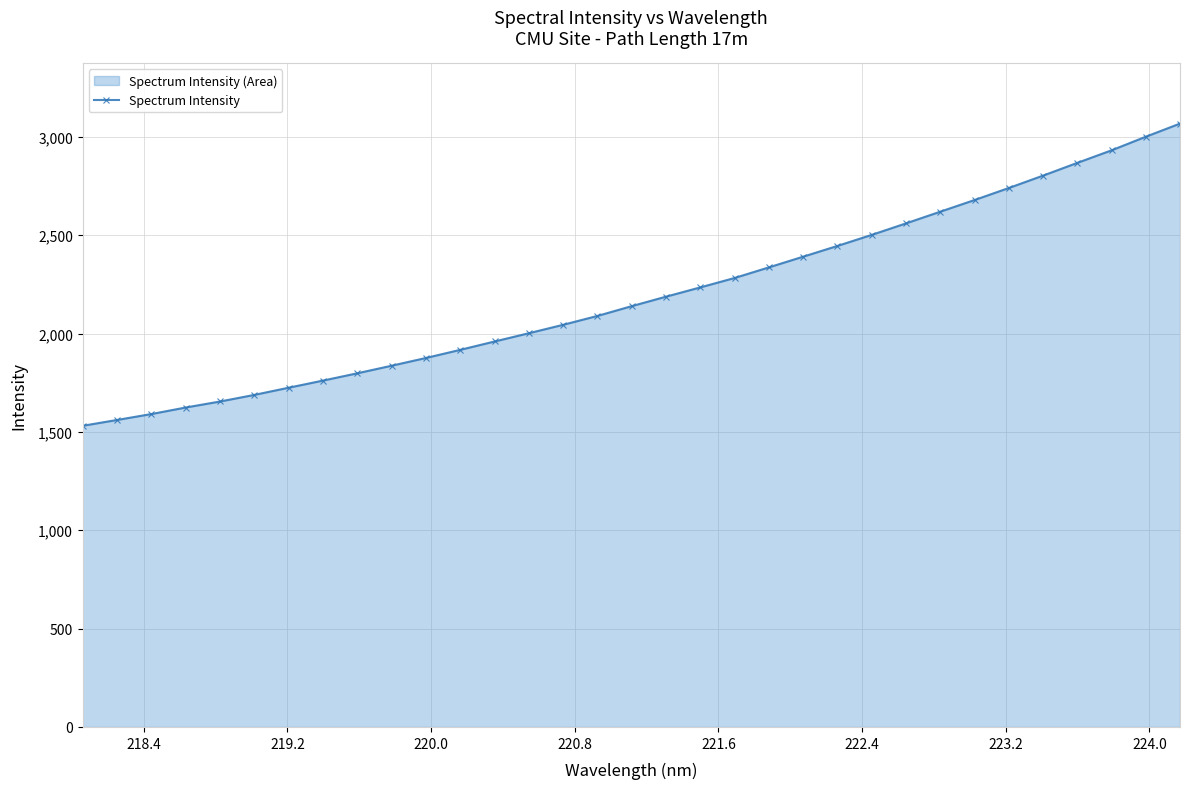

How many lines are shown in the chart?

1